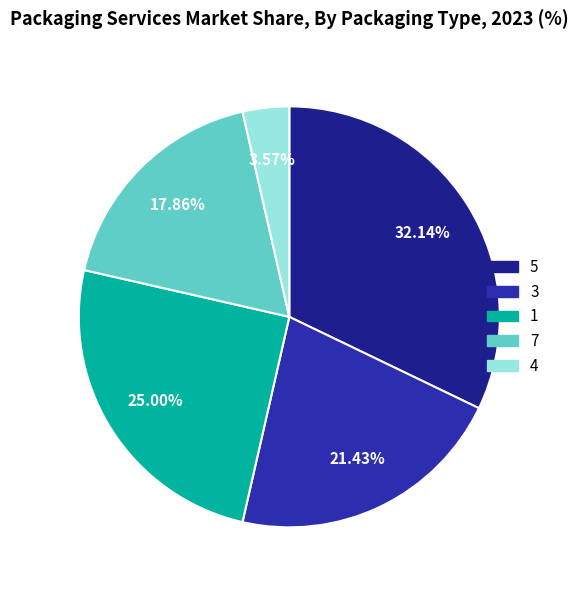

To the nearest percent, what is the difference between the 7 and 3 slice percentages?

4%